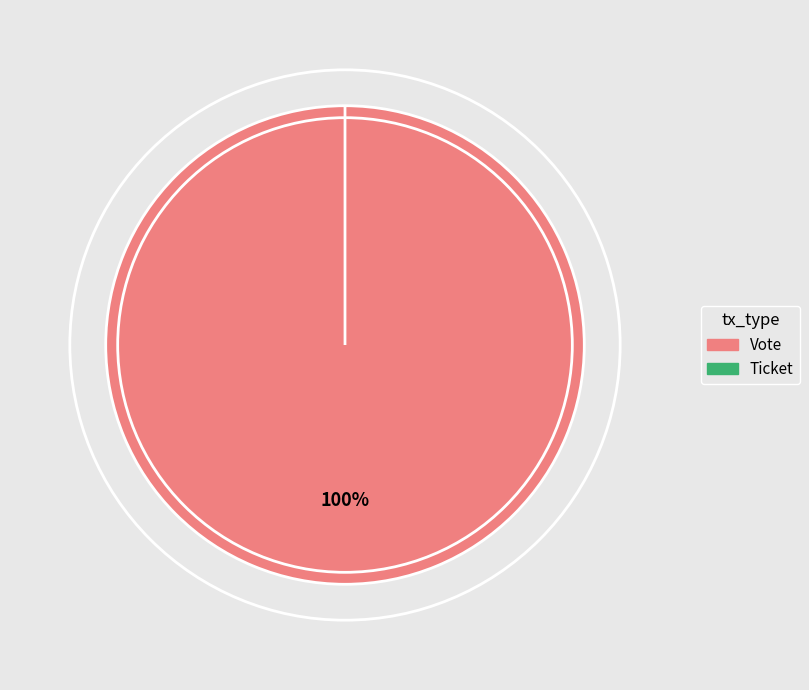

To the nearest percent, what is the combined percentage of Ticket and Vote?

100%